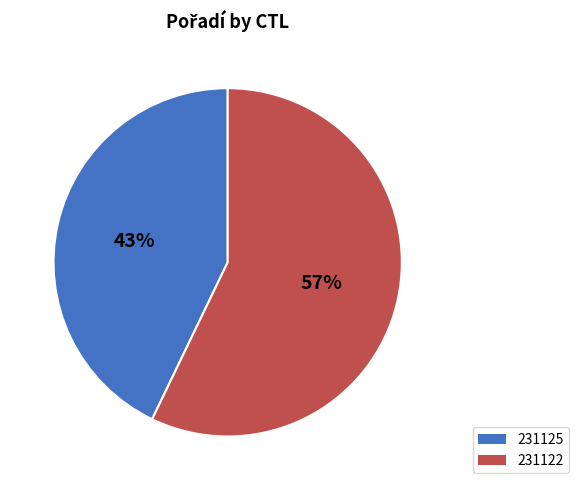

How many slices are in this pie chart?

2